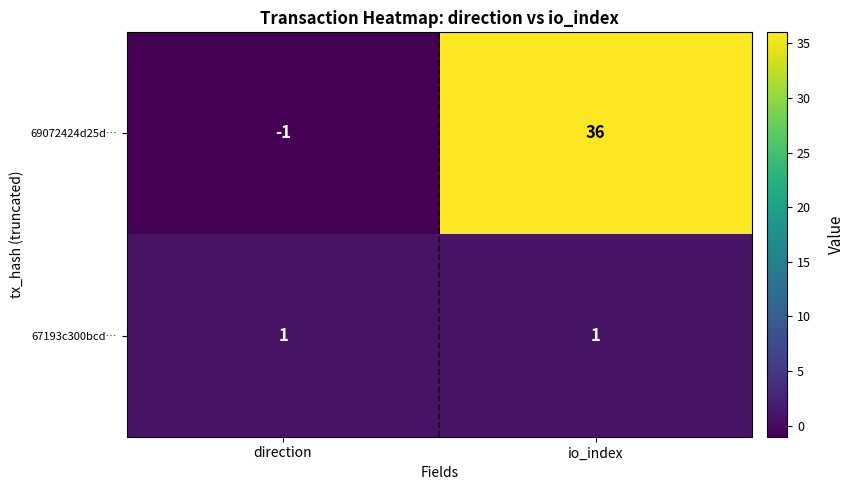

What is the maximum value shown in the chart?

36